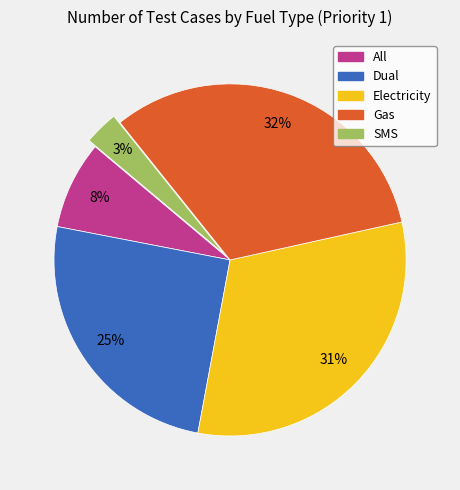

Combined, do Gas and Electricity account for over 50%?

Yes